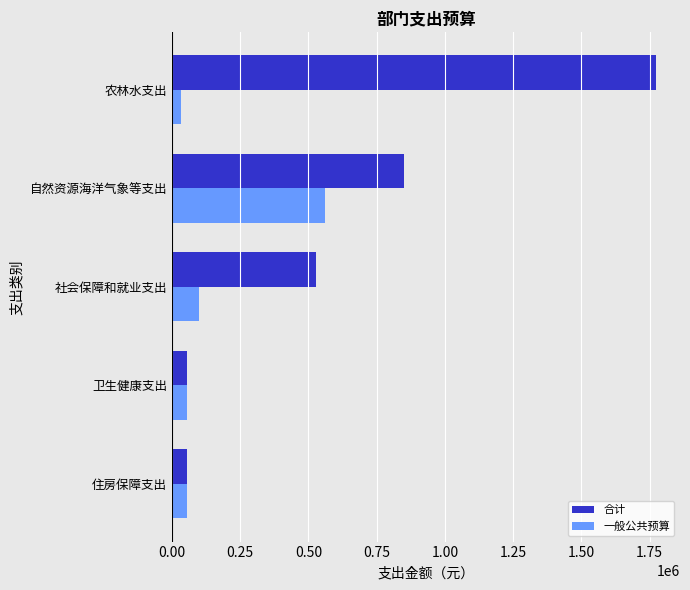

Rank the series by their maximum value, from lowest to highest.

一般公共预算, 合计